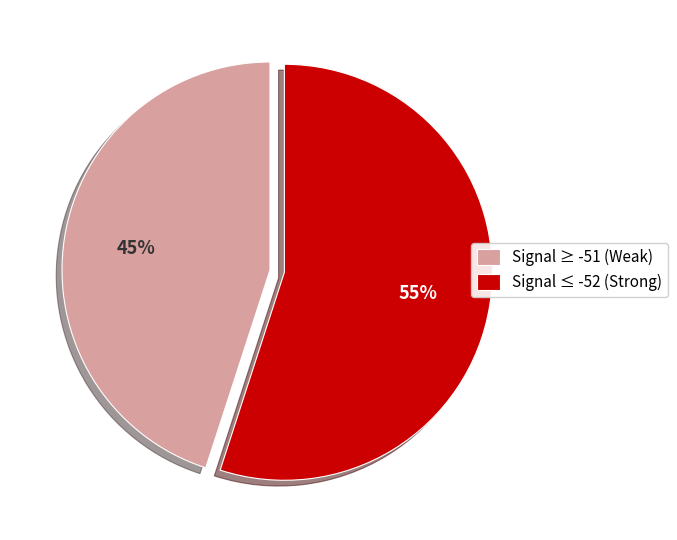

Approximately how many times larger is the value at Signal ≥ -51 (Weak) compared to Signal ≤ -52 (Strong)?

0.8